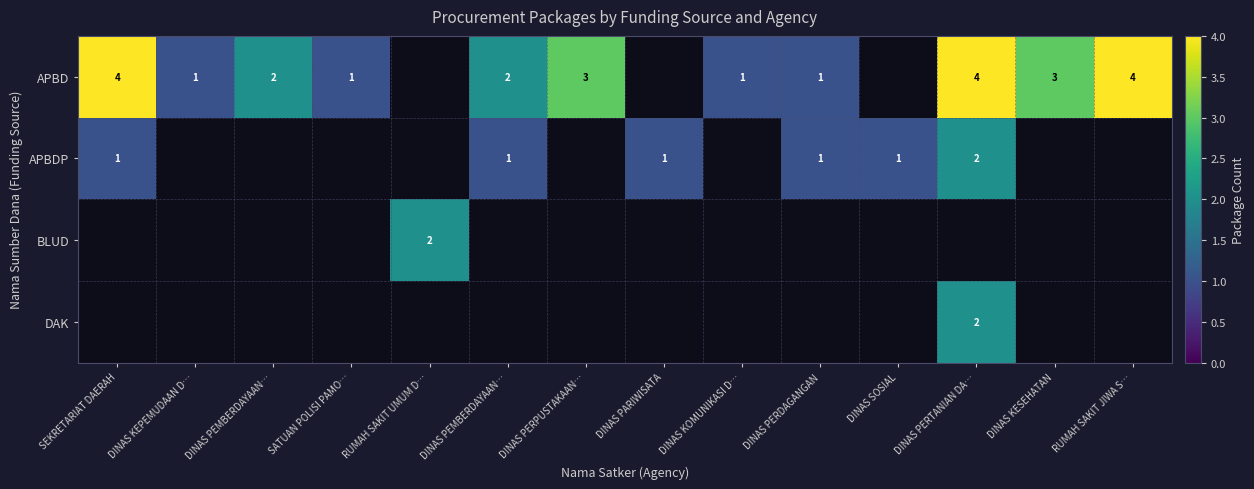

Which category has the highest value across all series?

SEKRETARIAT DAERAH